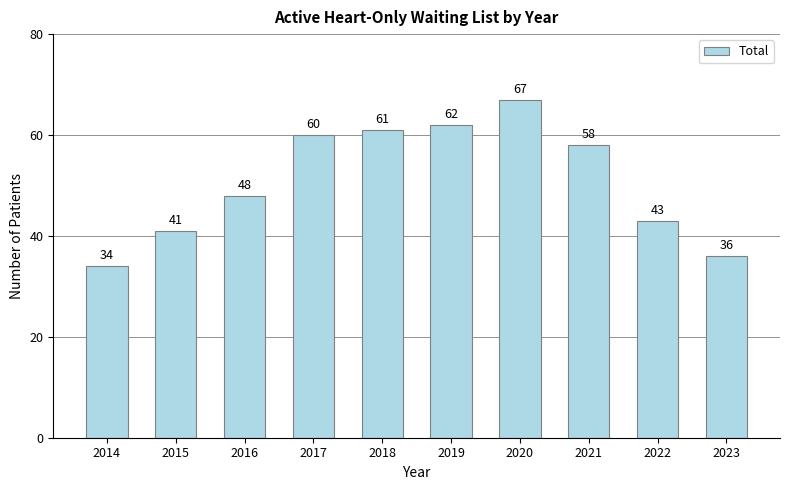

Which has a higher value, 2021 or 2022?

2021